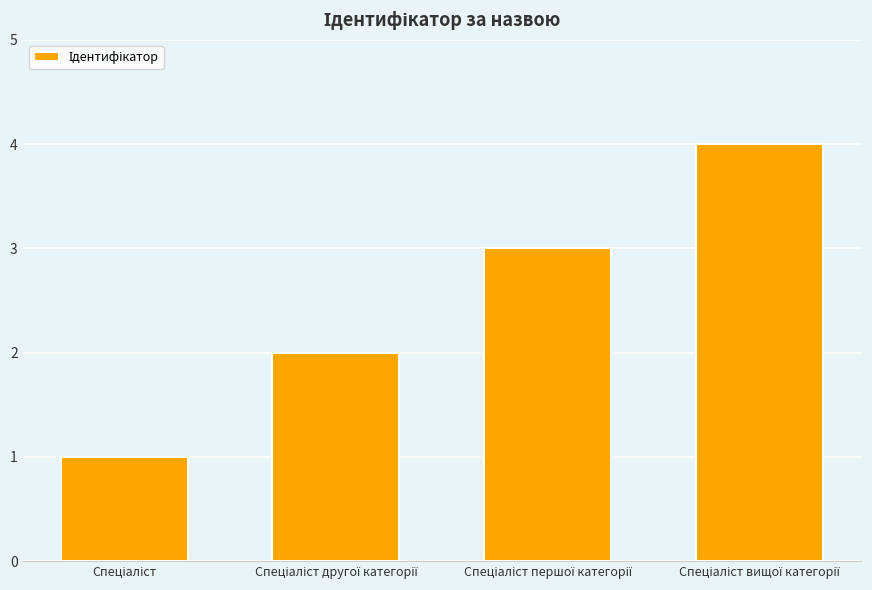

What is the sum of all values?

10